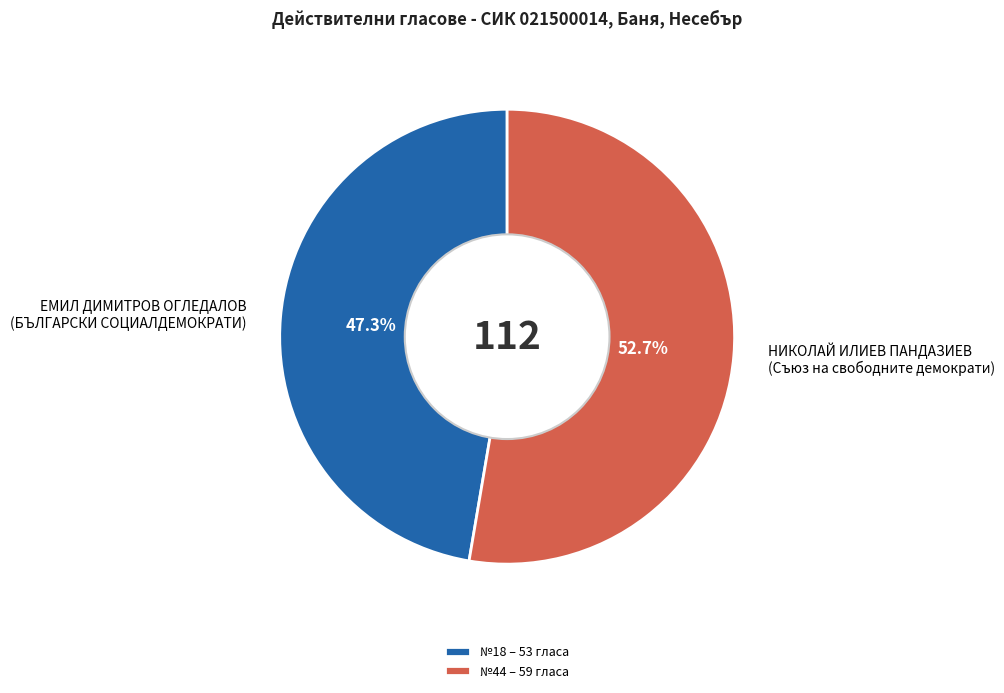

Combined, what portion of the pie is НИКОЛАЙ ИЛИЕВ ПАНДАЗИЕВ (Съюз на свободните демократи) and ЕМИЛ ДИМИТРОВ ОГЛЕДАЛОВ (БЪЛГАРСКИ СОЦИАЛДЕМОКРАТИ)?

100.0%